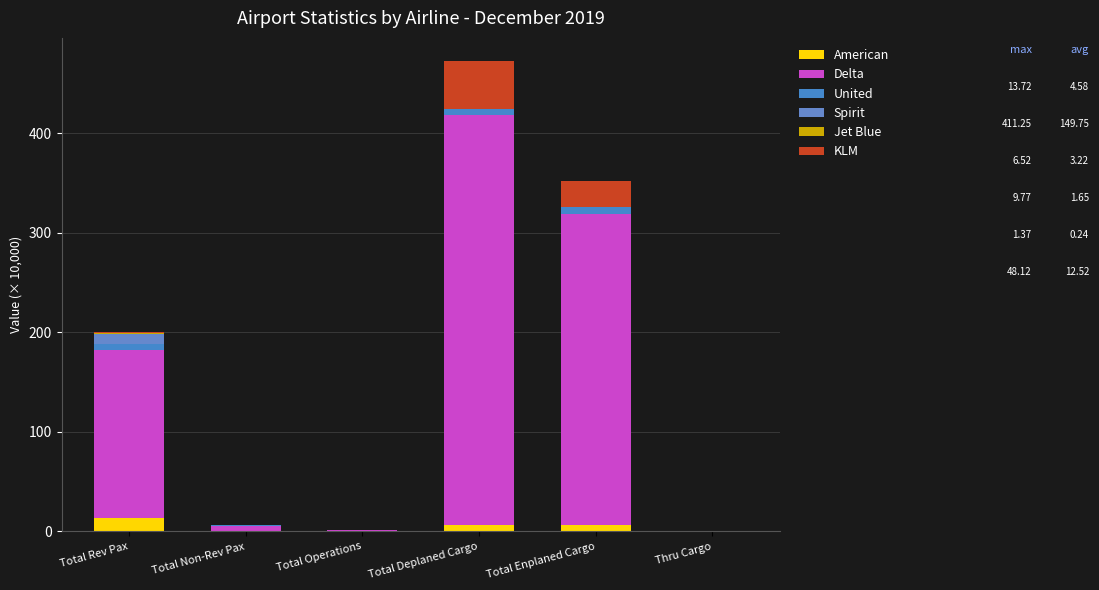

At which category is the sum across all series the highest?

Total Deplaned Cargo